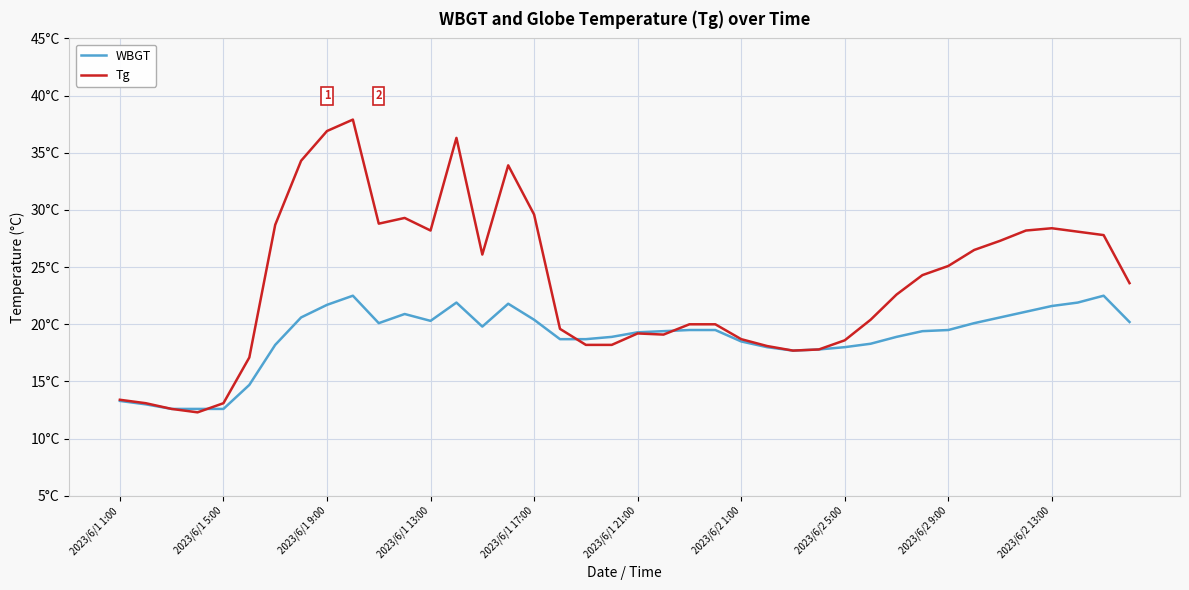

In WBGT, how many points are higher than both neighbors (excluding endpoints)?

5